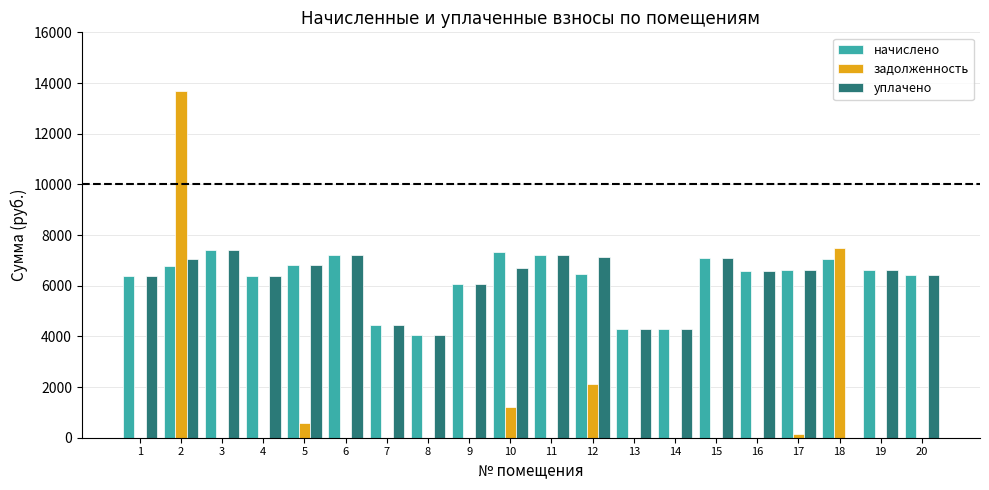

The value of начислено at 2 is 6773.8. True or false?

True